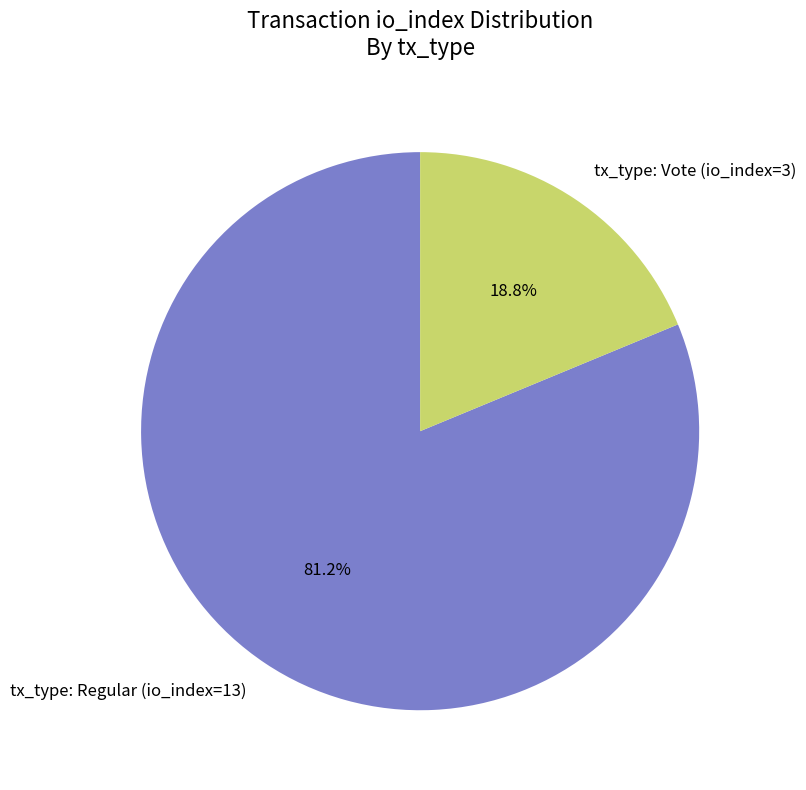

To the nearest percent, what is the difference between the tx_type: Regular (io_index=13) and tx_type: Vote (io_index=3) slice percentages?

62%